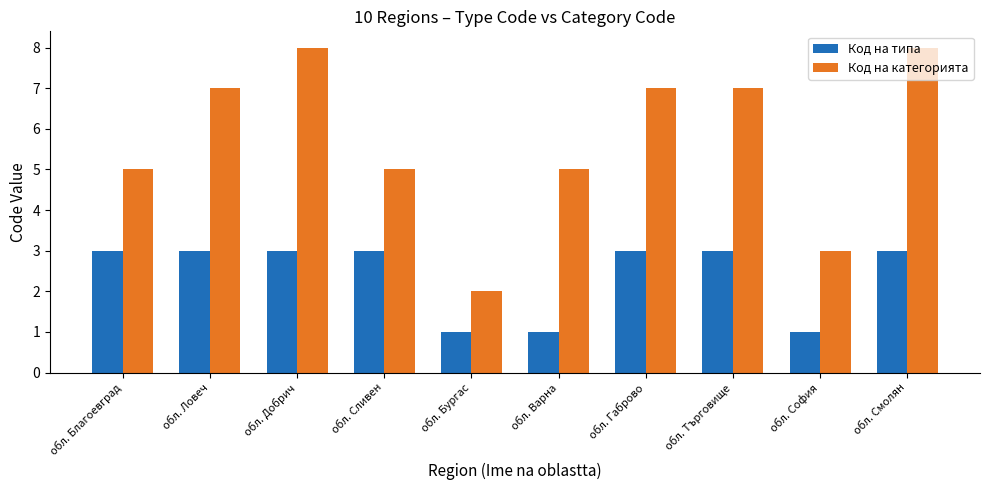

Count the number of data series in this chart.

2